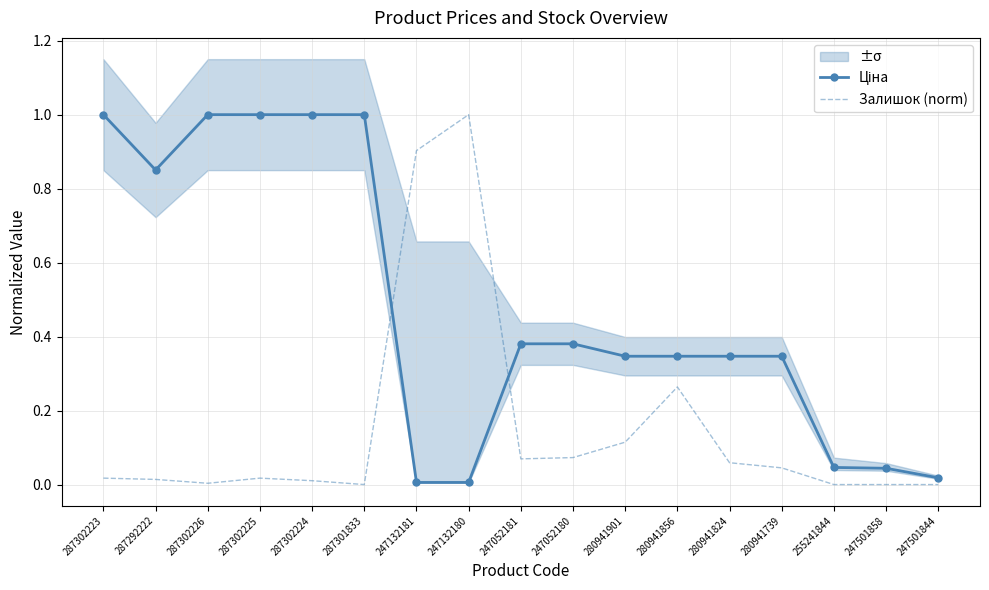

How many intersections are there between Ціна and Залишок (norm)?

2